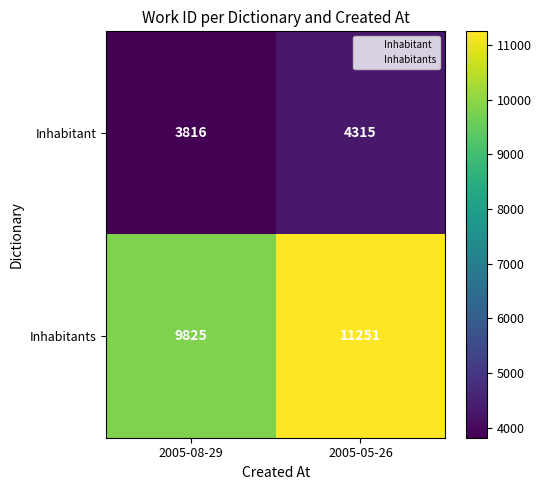

At which label is Inhabitants closest to 10538?

2005-08-29